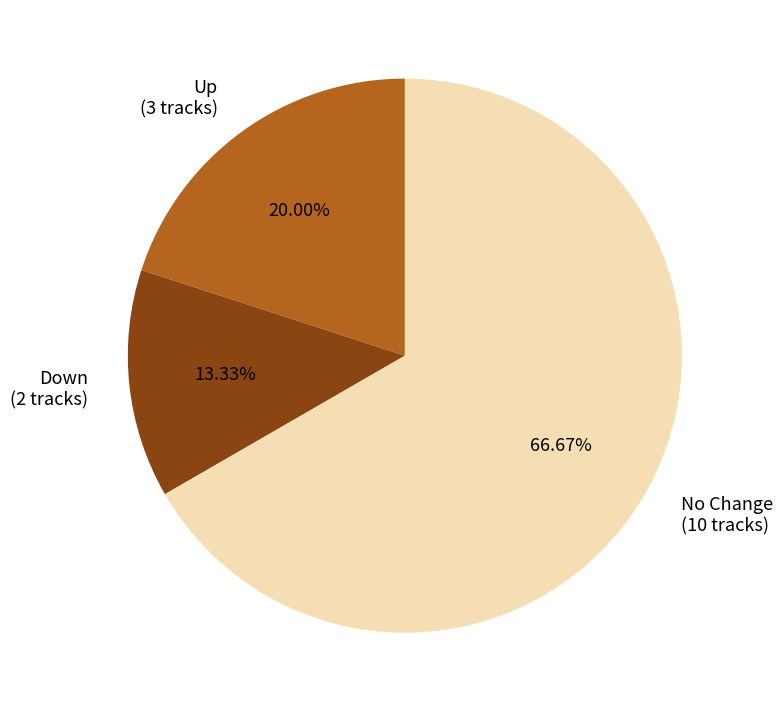

Which has a higher value, No Change (10 tracks) or Up (3 tracks)?

No Change (10 tracks)